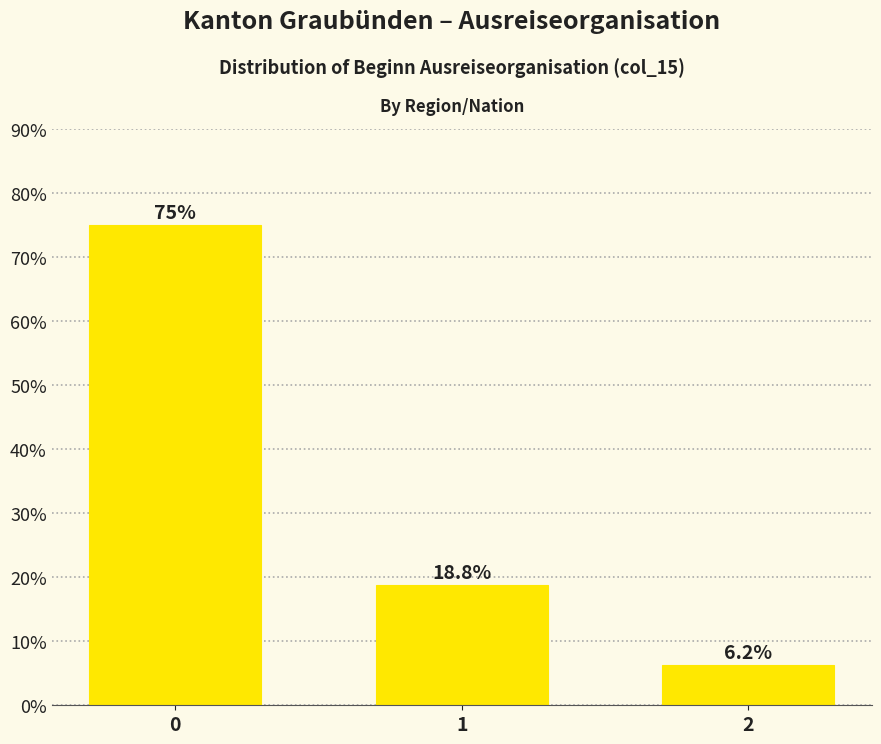

What is the value of the 1st bar from the left?

75.0